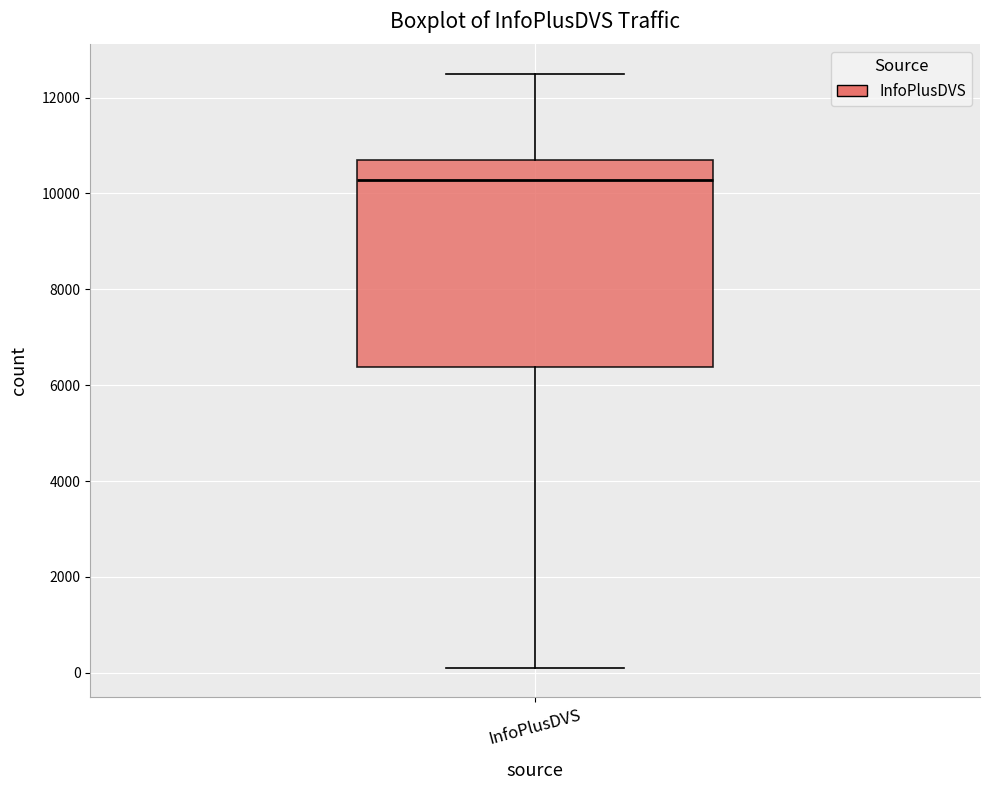

Transcribe this box plot: give where the median line is, the range the box spans, and where the two whiskers end, as read against the y-axis. The values are not printed on the chart, so give them approximately, as read against the axis.

median 10200, box 6400 to 10800, whiskers 200 to 12400